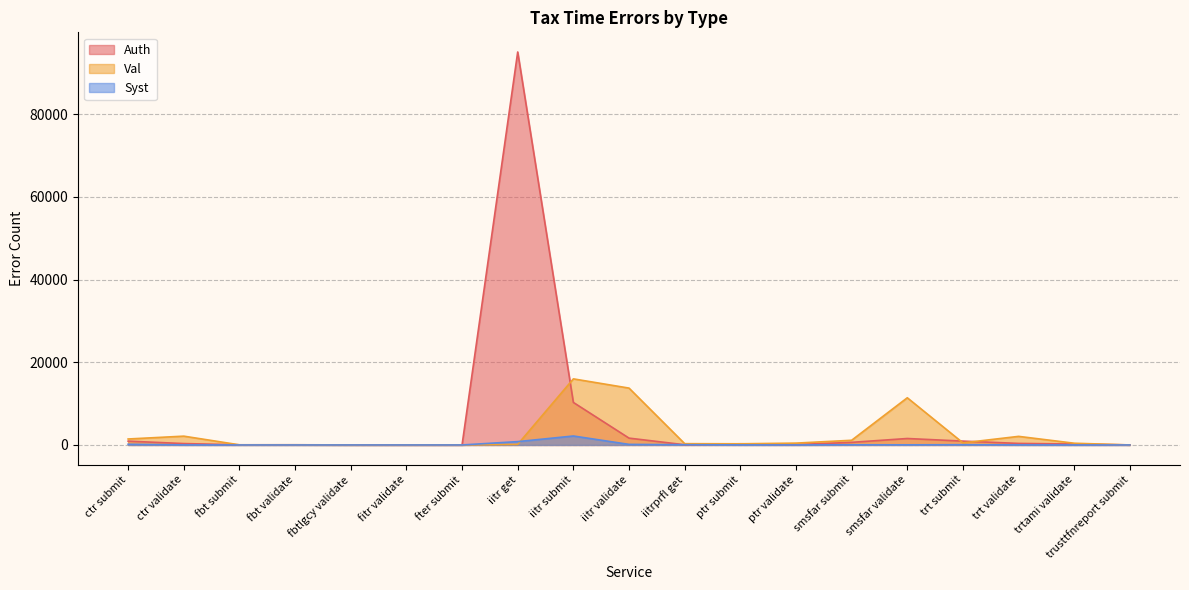

What are all the series names shown in the legend?

Auth, Val, Syst